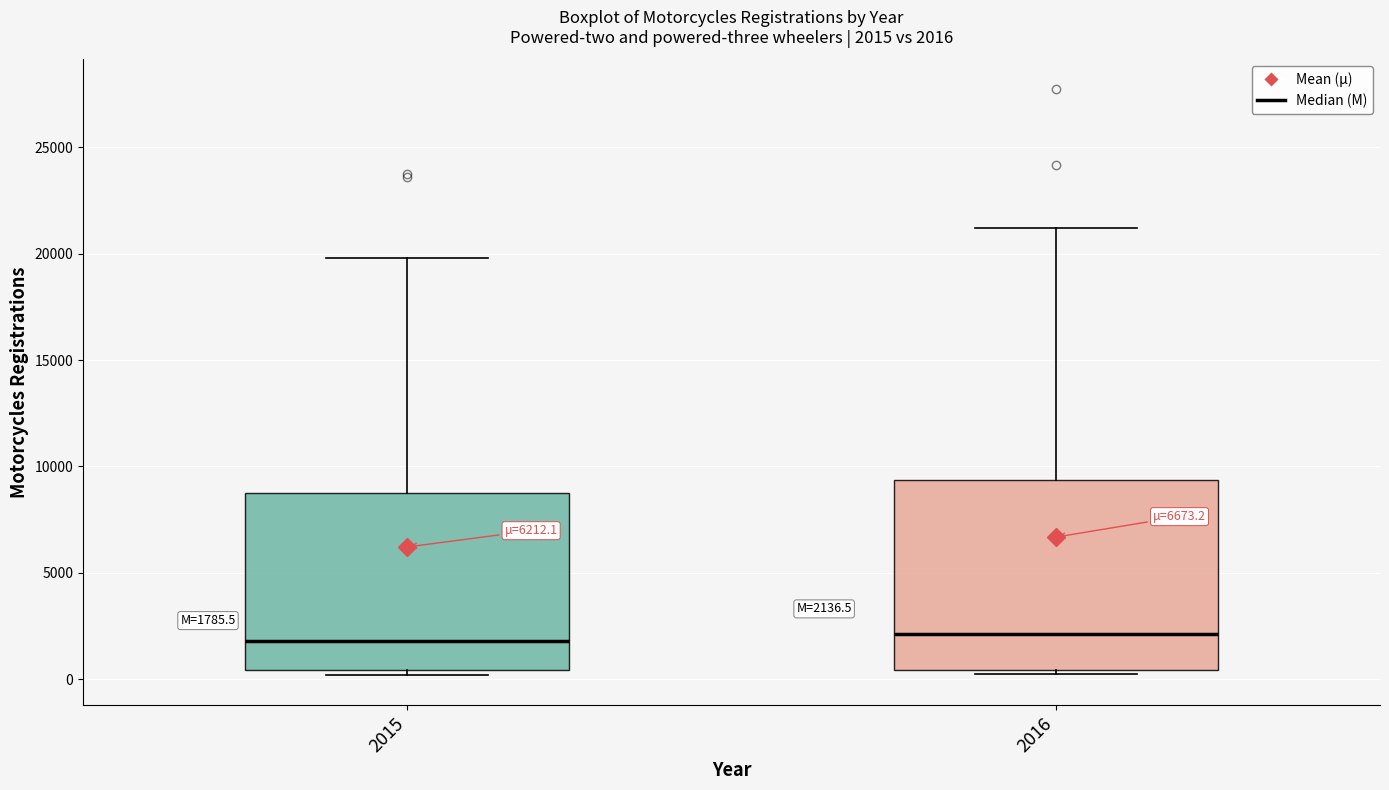

Which box is the tallest, from its lower edge to its upper edge?

2016